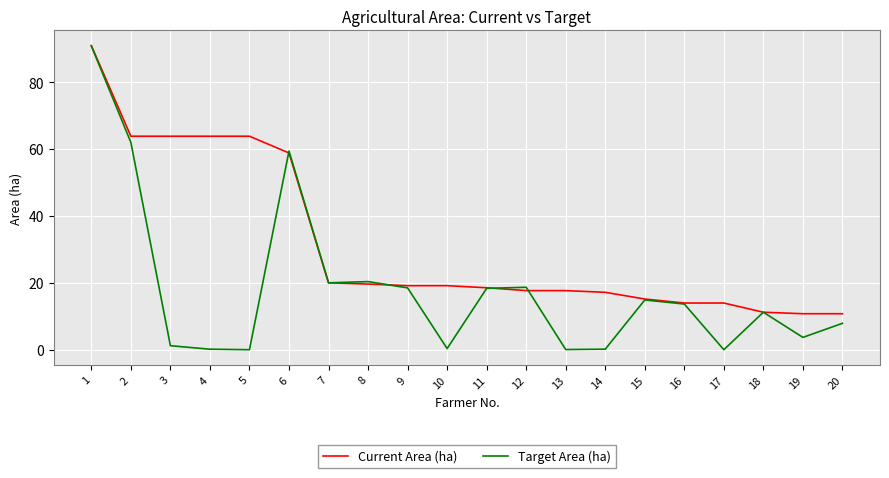

What is the difference between the second highest and minimum values in the Target Area (ha) series?

62.0